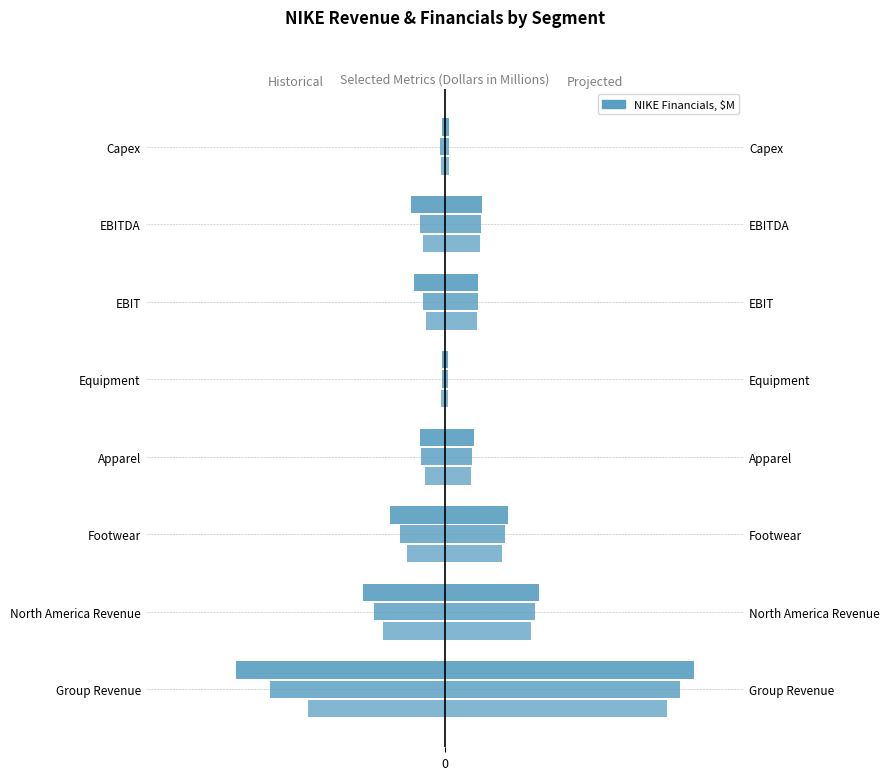

How many groups of bars are there?

8